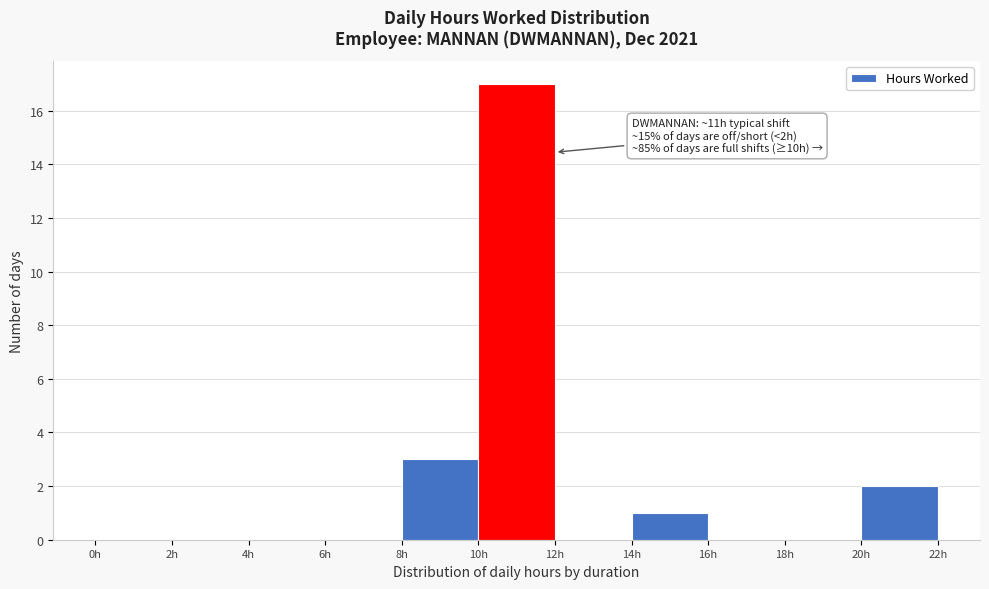

Over which range of the x-axis is the bar tallest?

10 to 12